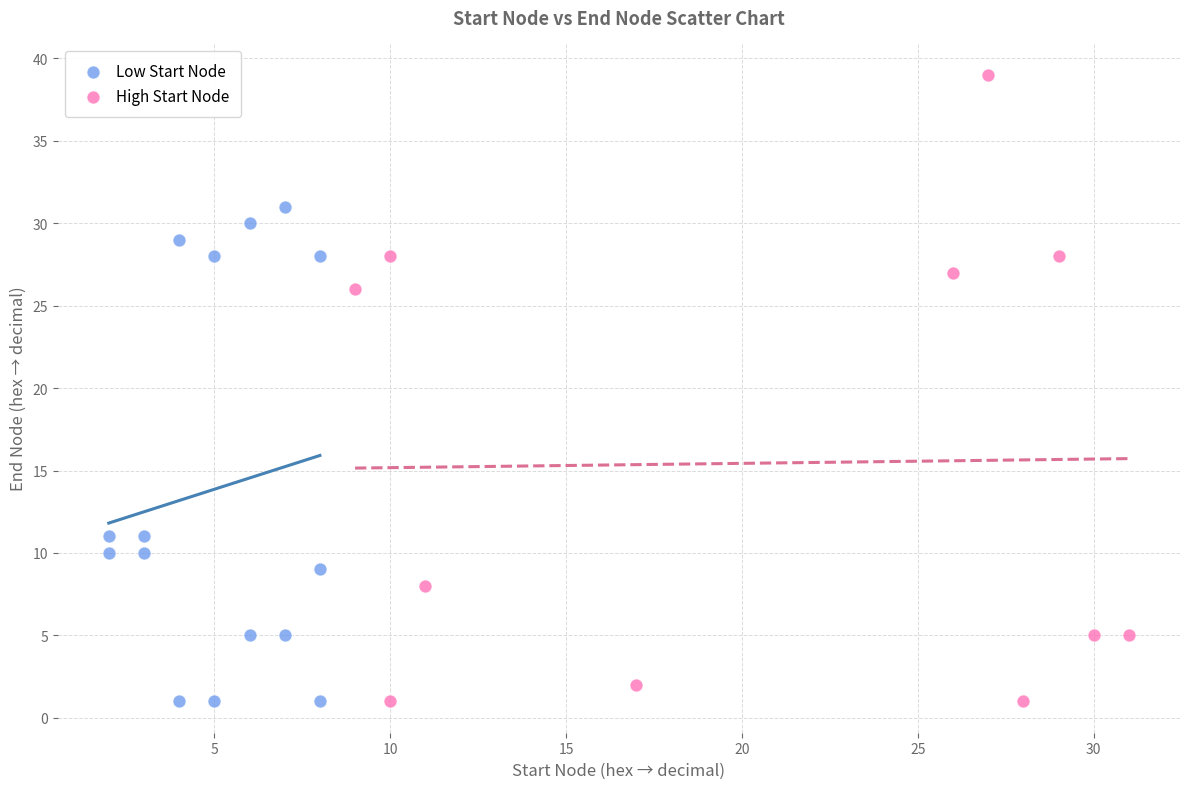

Which series reaches the maximum Y coordinate?

High Start Node